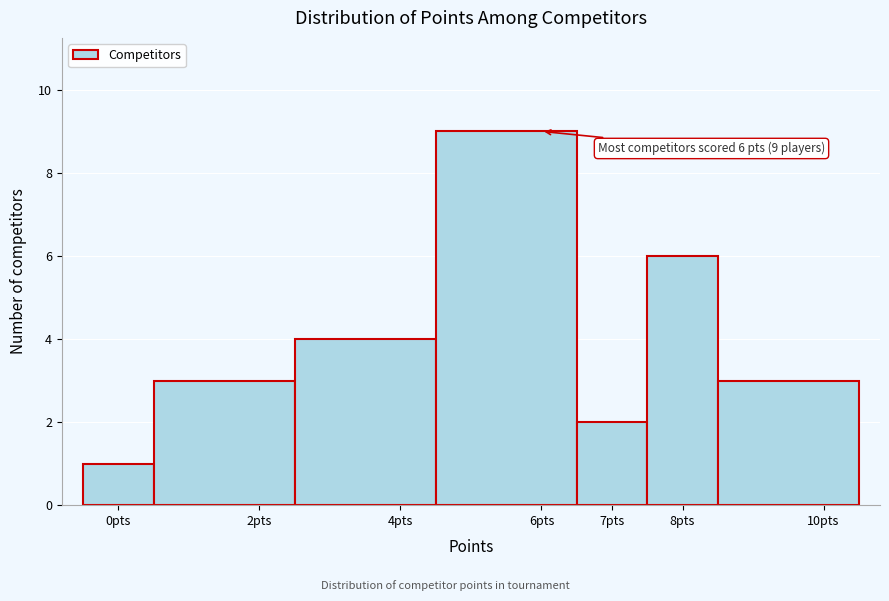

Over which range of the x-axis is the bar tallest?

4.5 to 6.5